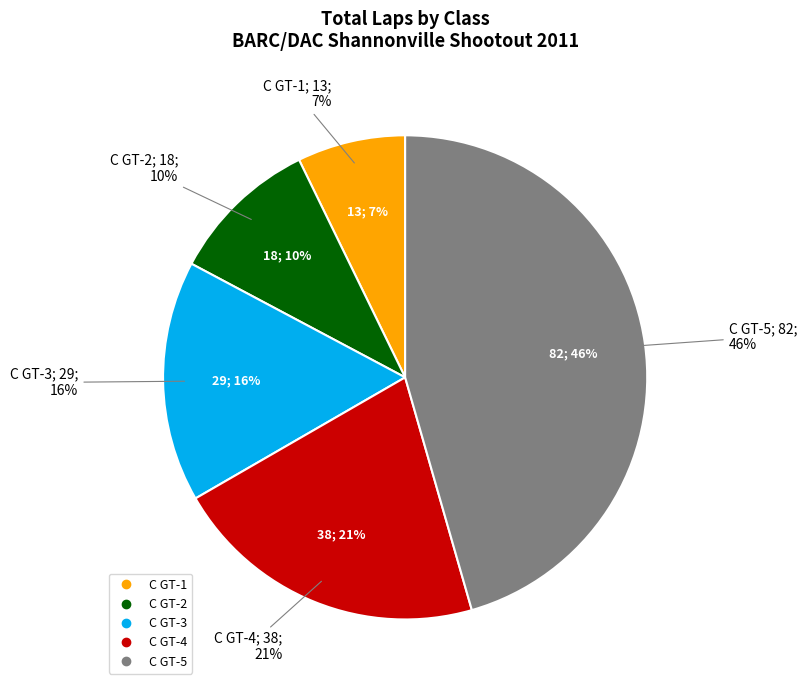

Which slice is the largest?

C GT-5